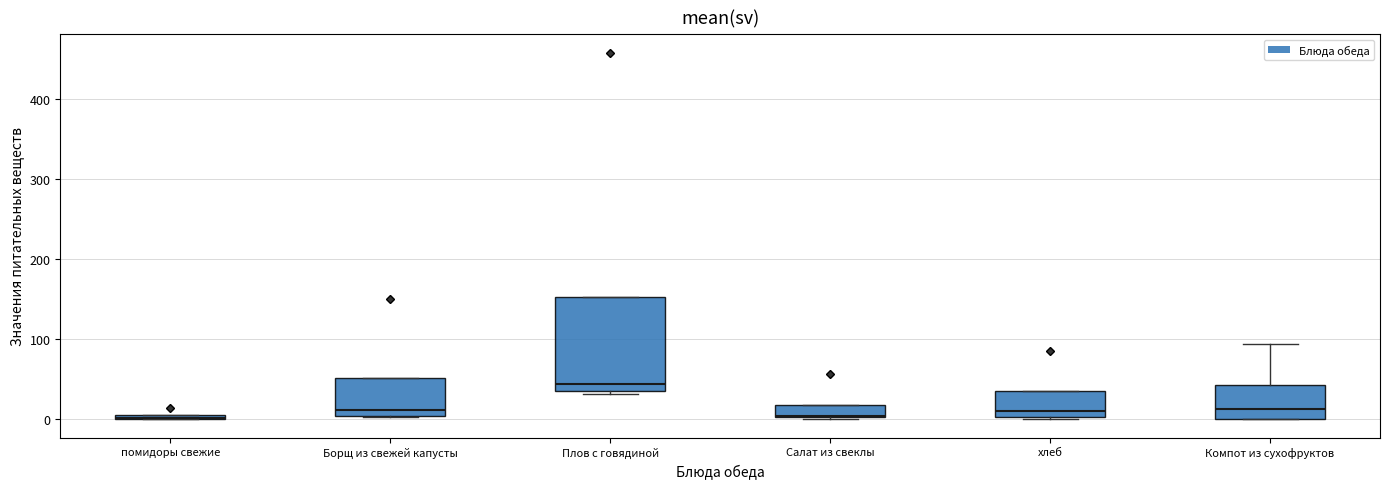

Where is the lower edge of the box for Салат из свеклы on the y-axis? The values are not printed on the chart, so give them approximately, as read against the axis.

0